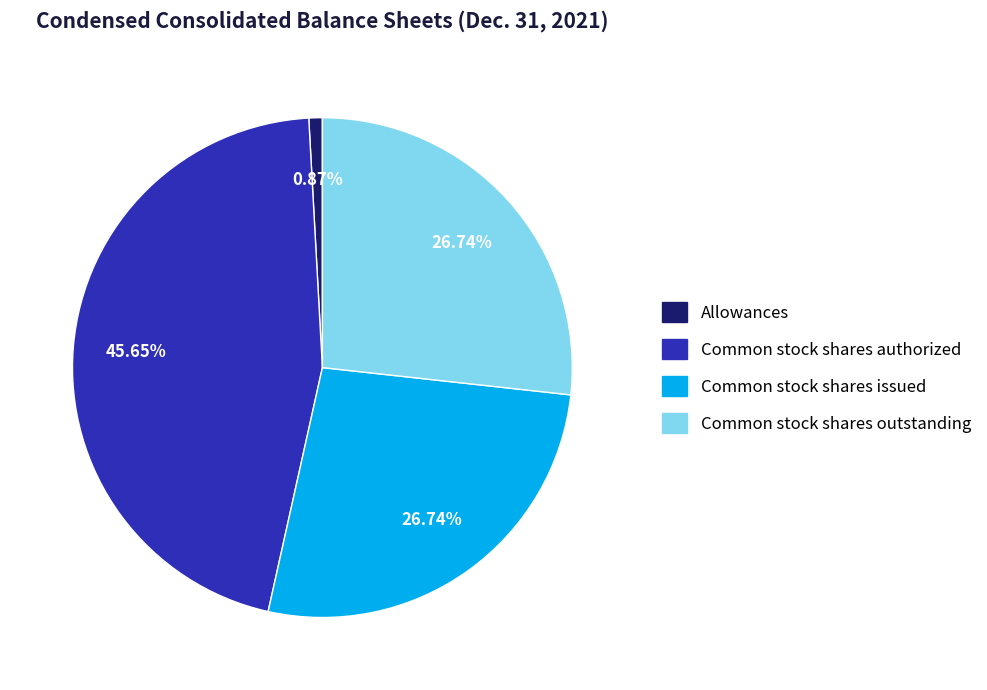

What is the smallest slice in the pie chart?

Allowances